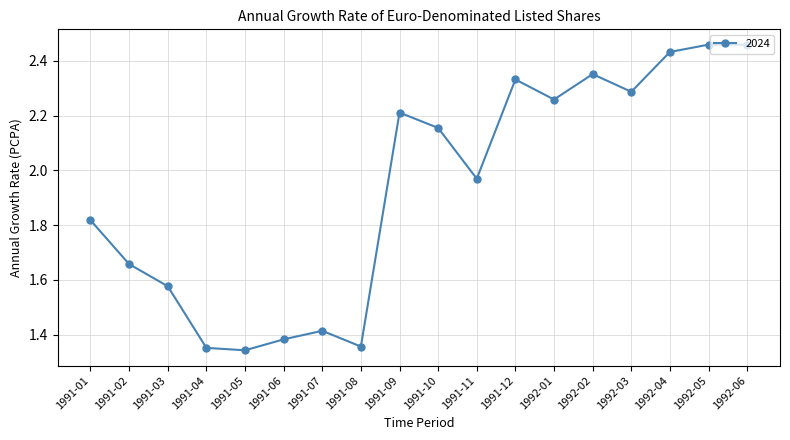

Between 1991-12 and 1992-04, which is larger?

1992-04